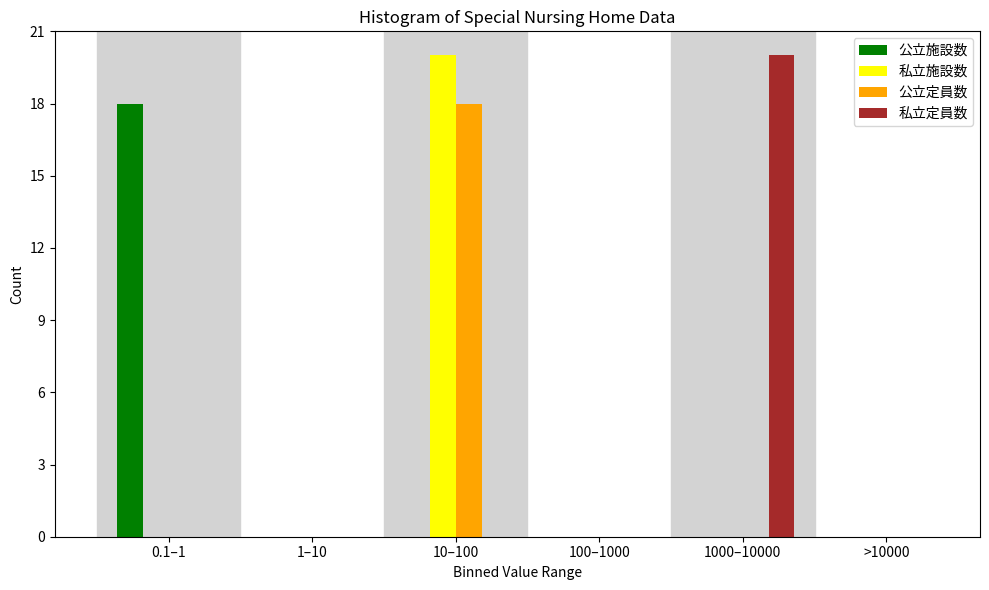

Reading left to right, what are all the values shown in this chart?

公立施設数: 0.1–1=18	1–10=0	10–100=0	100–1000=0	1000–10000=0	>10000=0
私立施設数: 0.1–1=0	1–10=0	10–100=20	100–1000=0	1000–10000=0	>10000=0
公立定員数: 0.1–1=0	1–10=0	10–100=18	100–1000=0	1000–10000=0	>10000=0
私立定員数: 0.1–1=0	1–10=0	10–100=0	100–1000=0	1000–10000=20	>10000=0